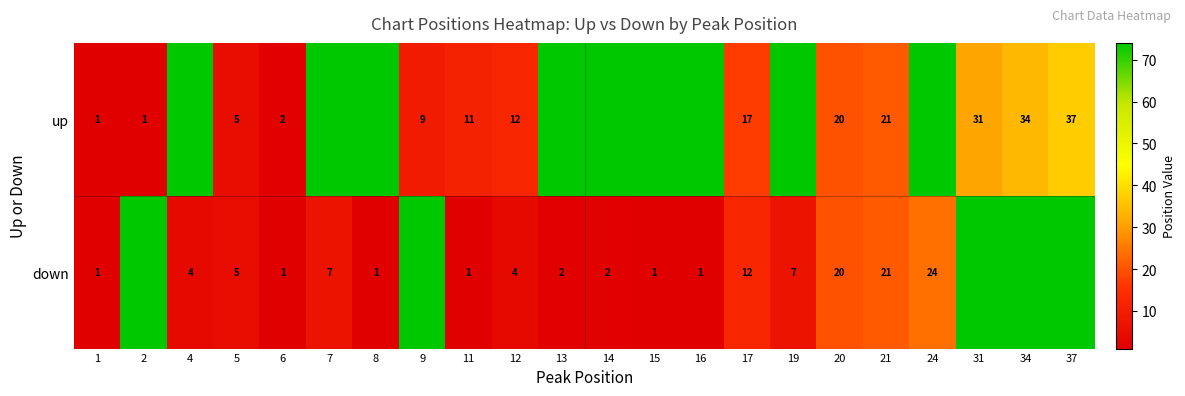

At 11, list the series in order from smallest to largest.

down, up